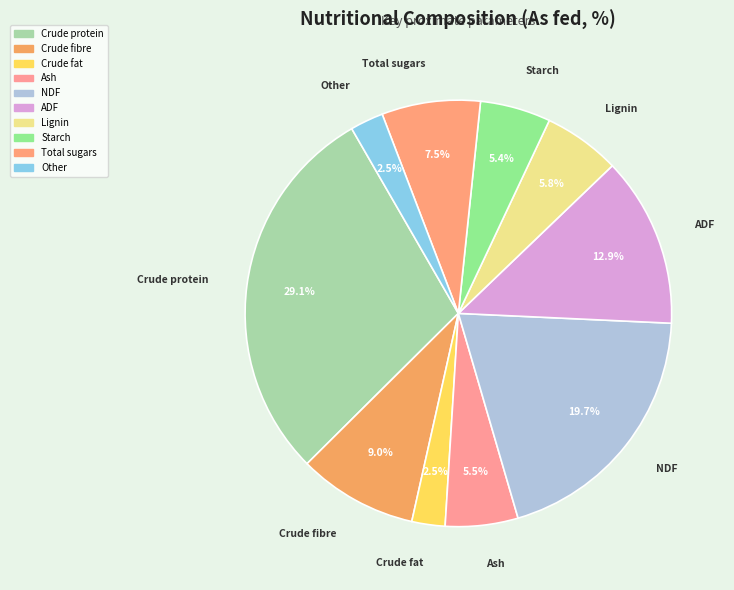

The Crude fibre slice represents 1% of the pie. True or false?

False